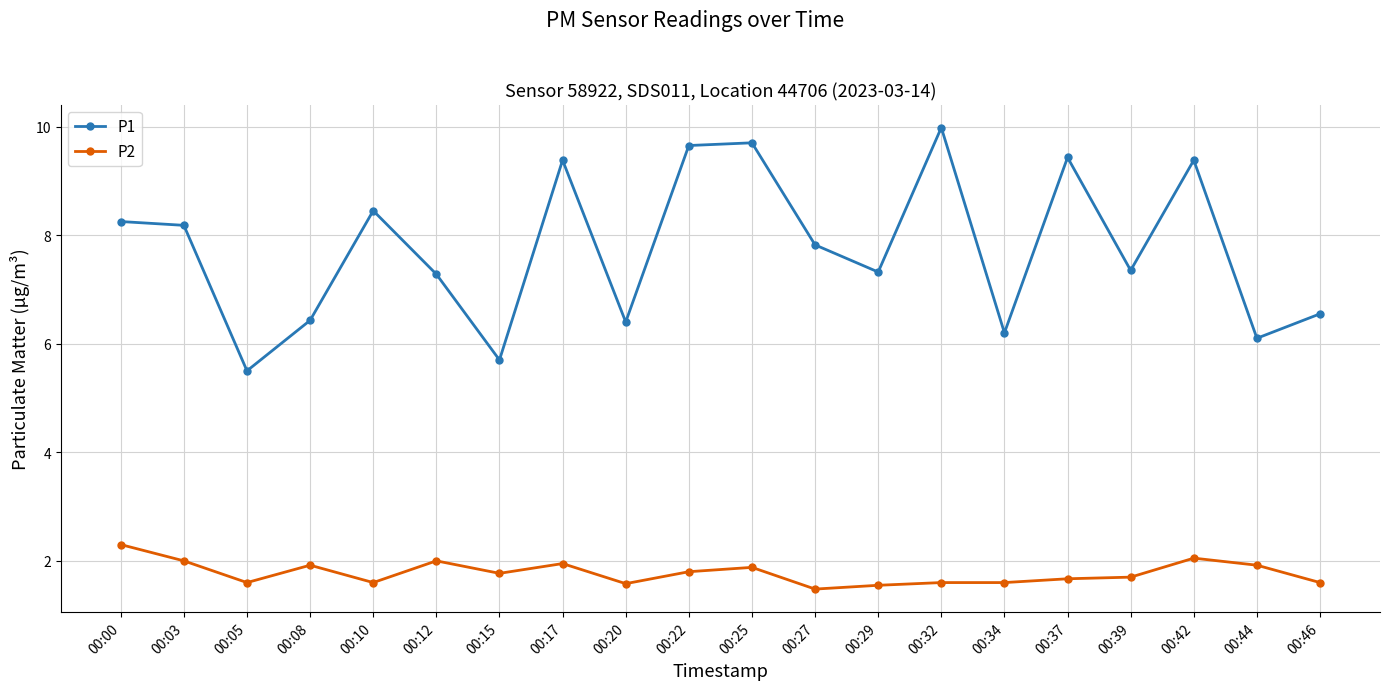

True or false: P1 and P2 cross at least once.

False